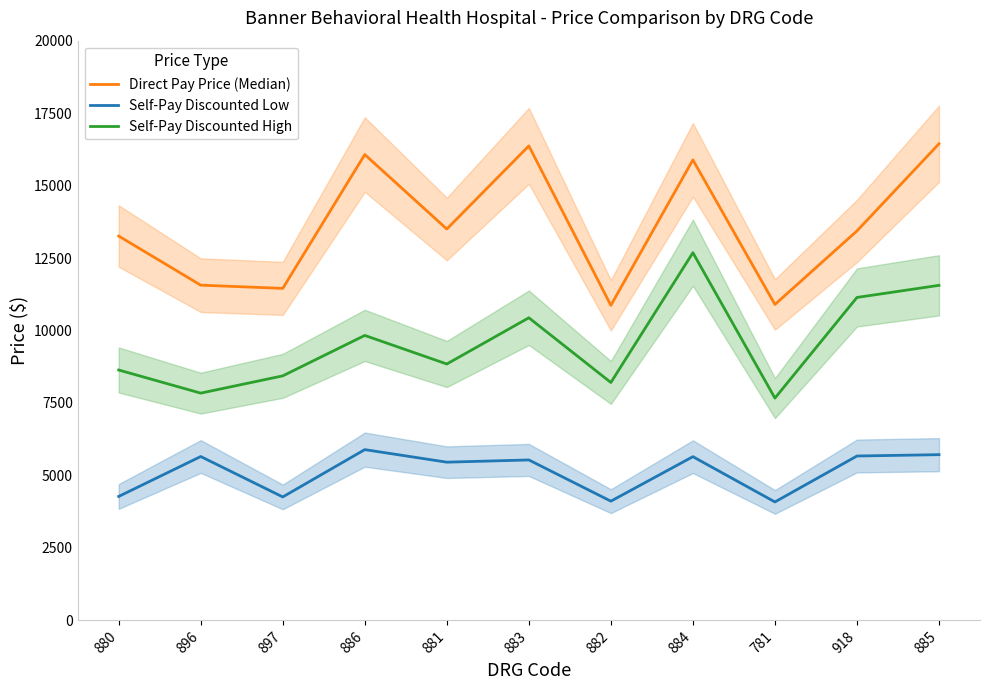

What is the label of the 5th point from the right?

882